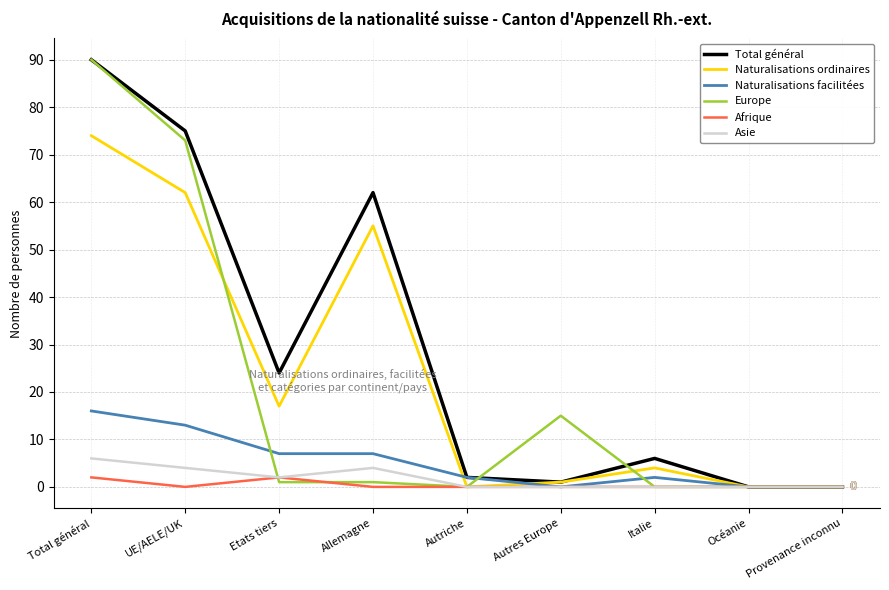

The Asie series shows 2 at Etats tiers. True or false?

True